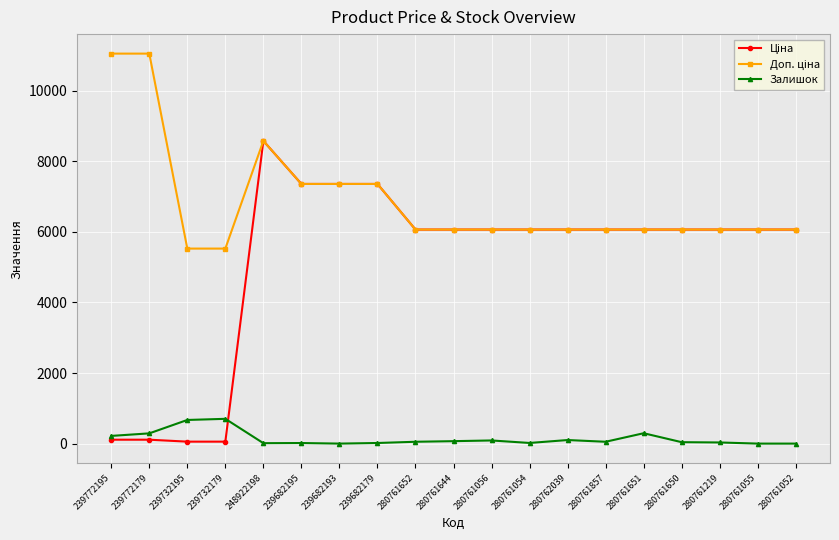

At which category is the sum across all series the highest?

248922198